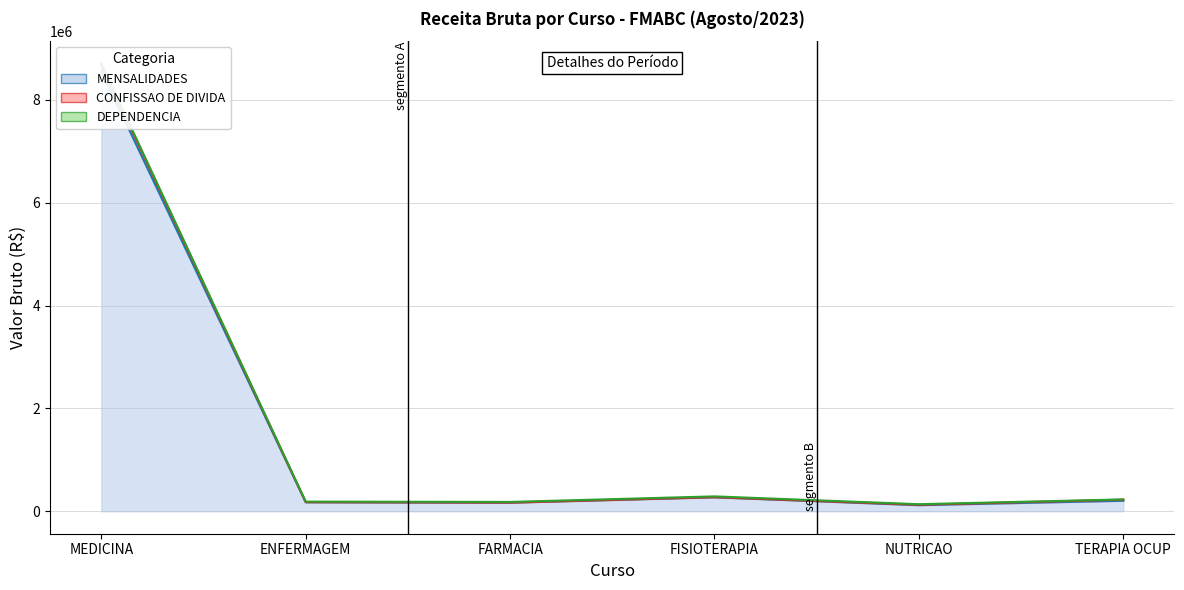

The value of CONFISSAO DE DIVIDA at TERAPIA OCUP is 387142.9. True or false?

False